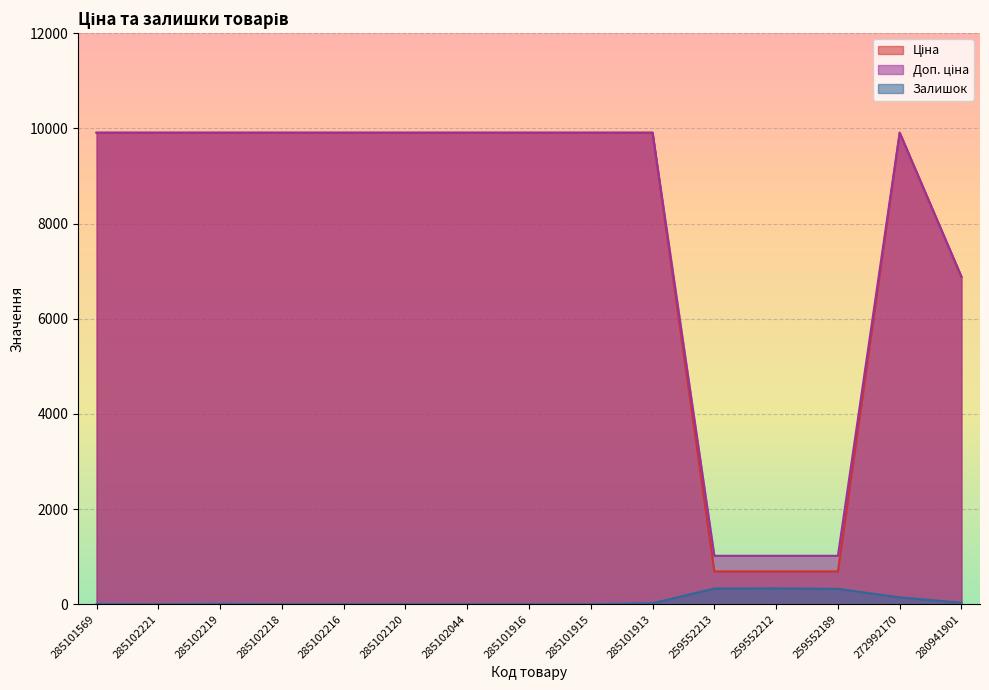

At how many categories does at least one series exceed 9749?

11